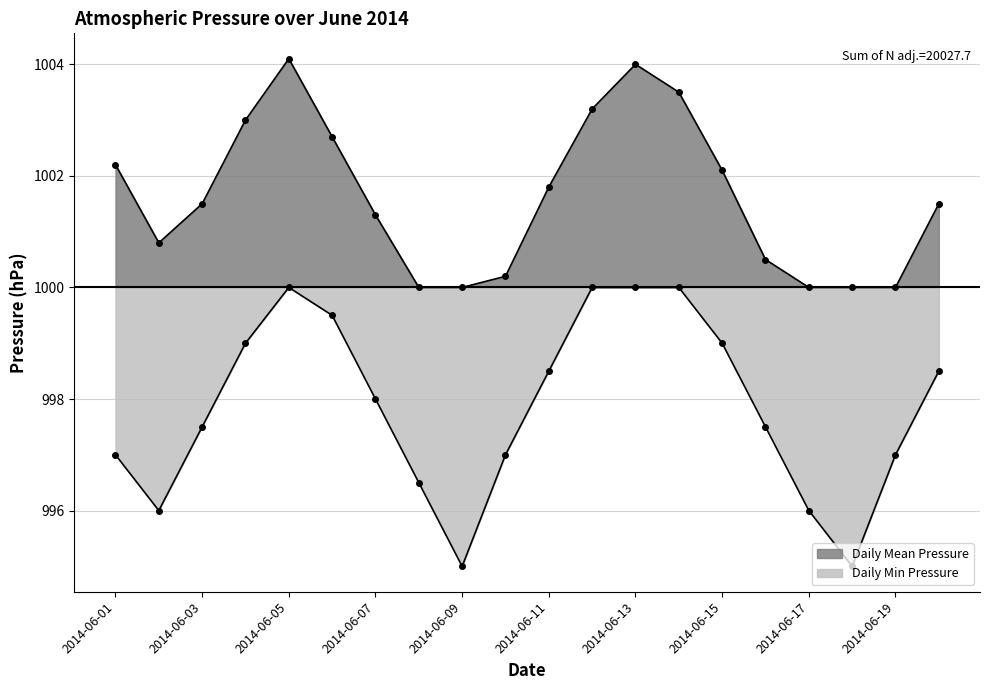

What is the sum of all values?

19957.0